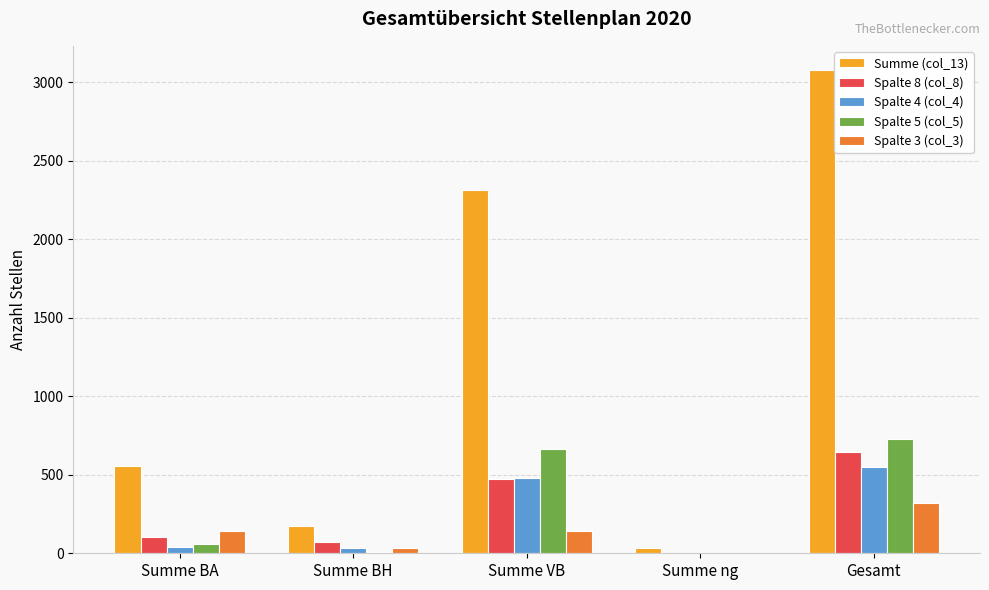

Is the value of Summe (col_13) at Summe VB greater than the value of Spalte 3 (col_3) at Summe ng?

Yes